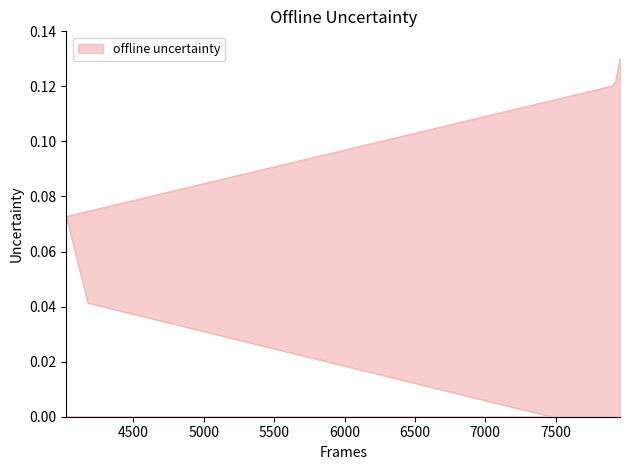

List the labels in order of value, largest first.

7957, 7926, 7902, 4024, 4177, 7468